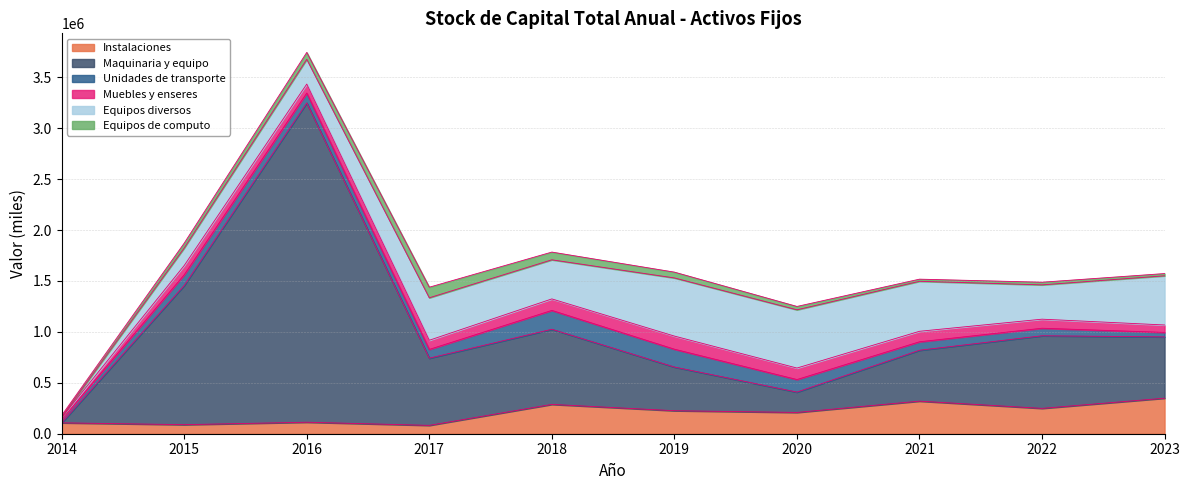

Which series changed the most between 2021 and 2023?

Maquinaria y equipo